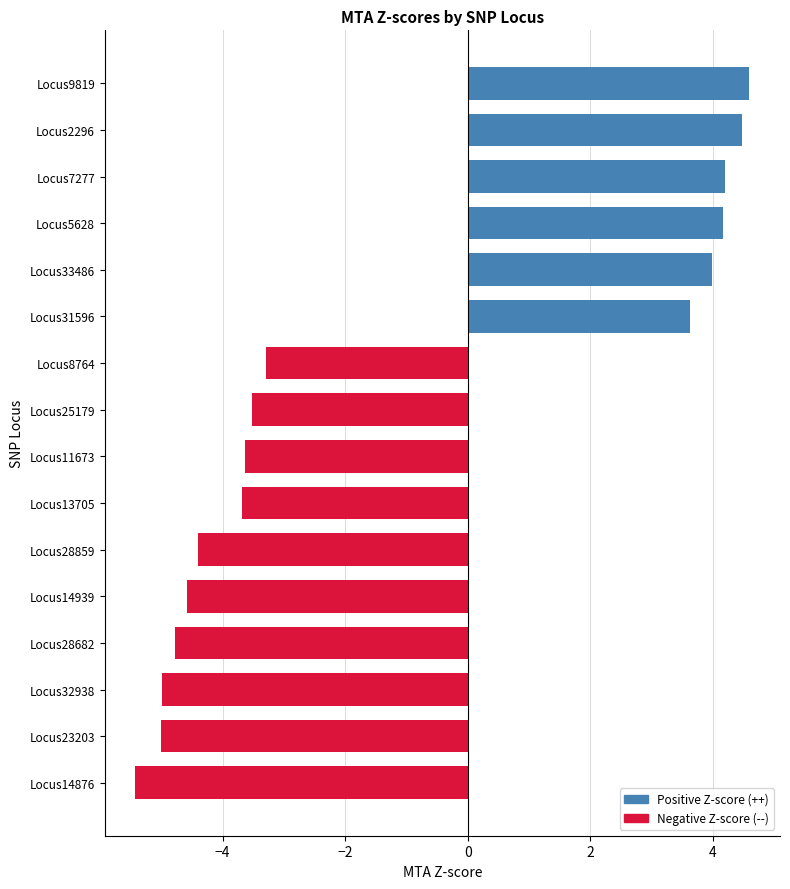

Which has a higher value, Locus5628 or Locus14876?

Locus5628